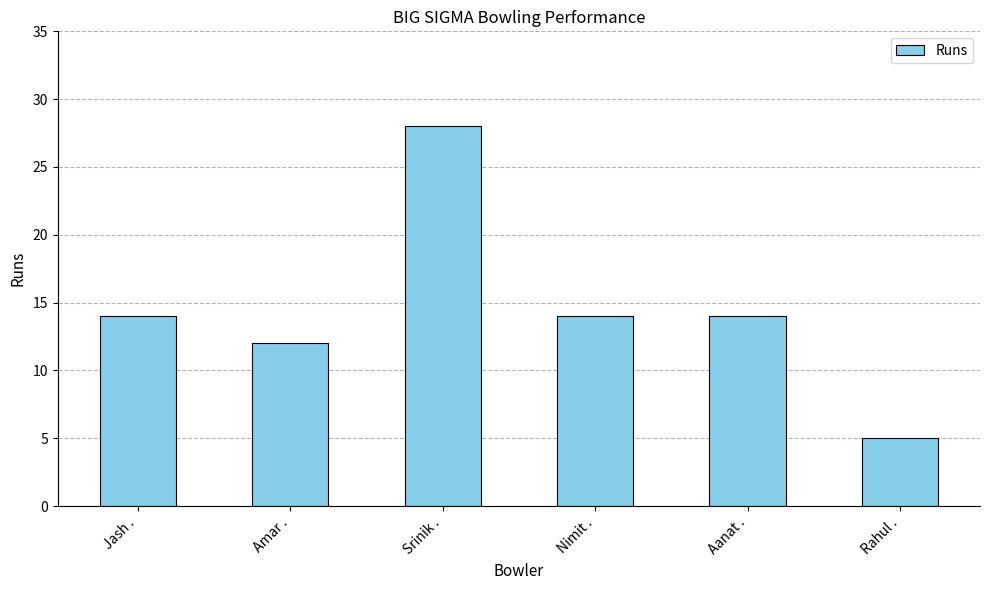

True or false: the data shows 14 at Srinik ..

False